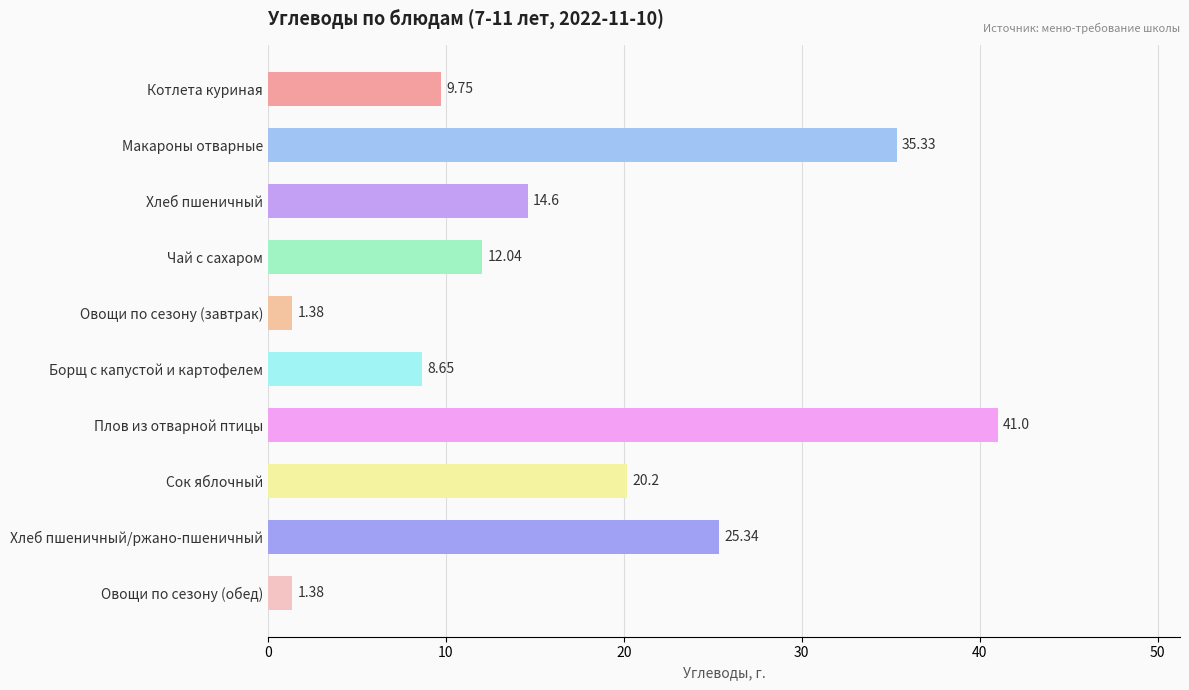

How many bars are there in total?

10